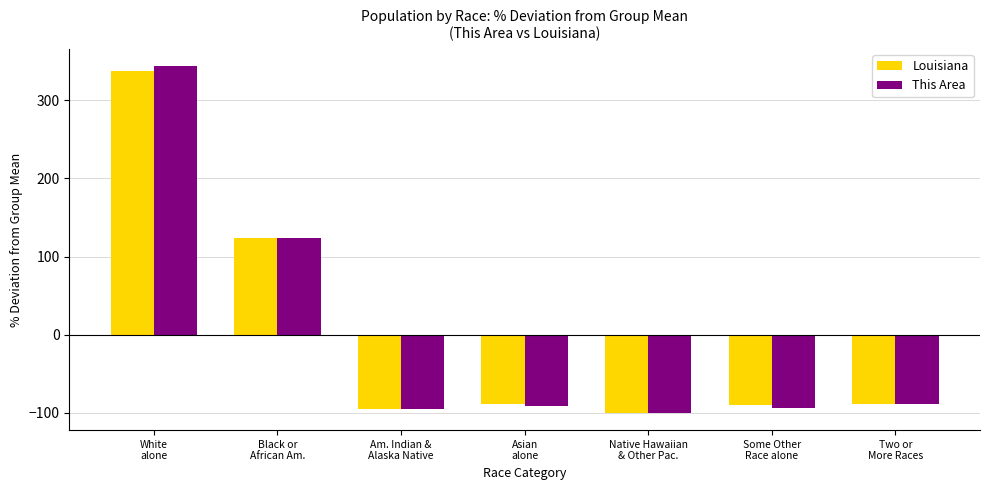

Which series has the widest spread of values?

This Area